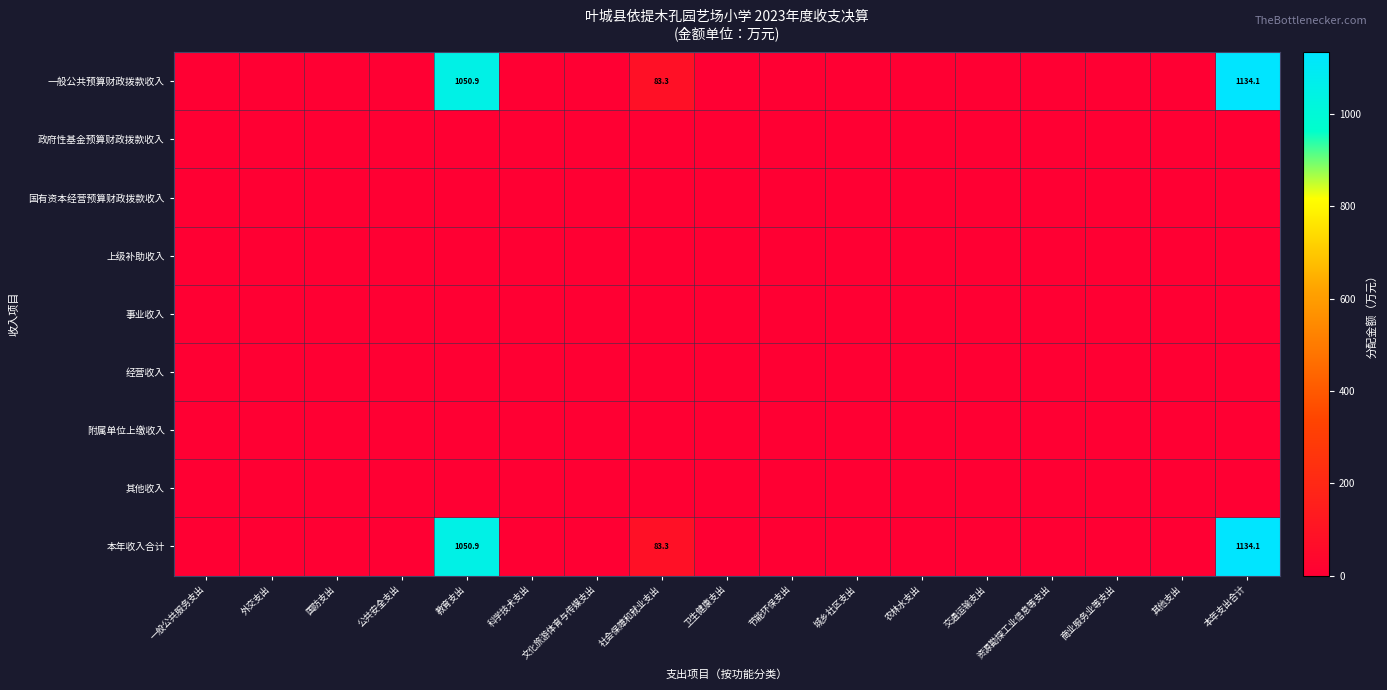

The 一般公共预算财政拨款收入 series shows 246.7 at 教育支出. True or false?

False